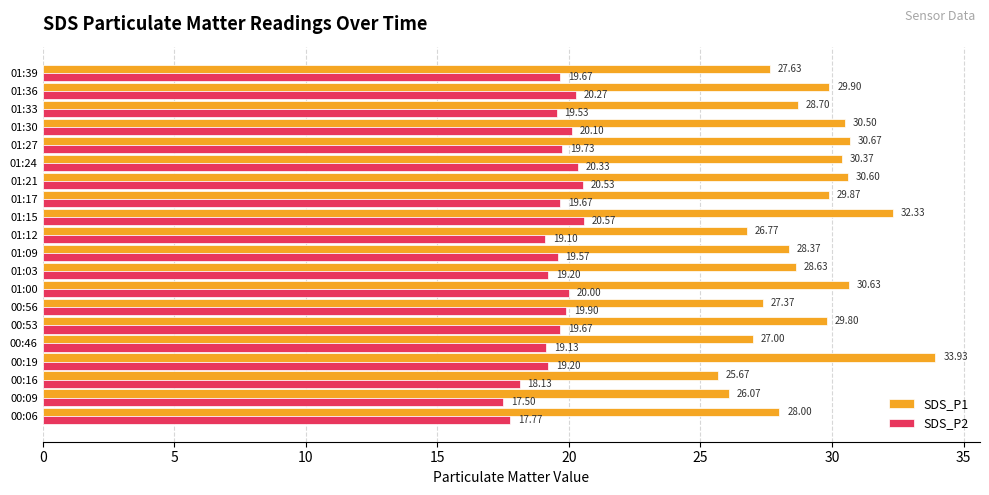

What are all the series names shown in the legend?

SDS_P1, SDS_P2